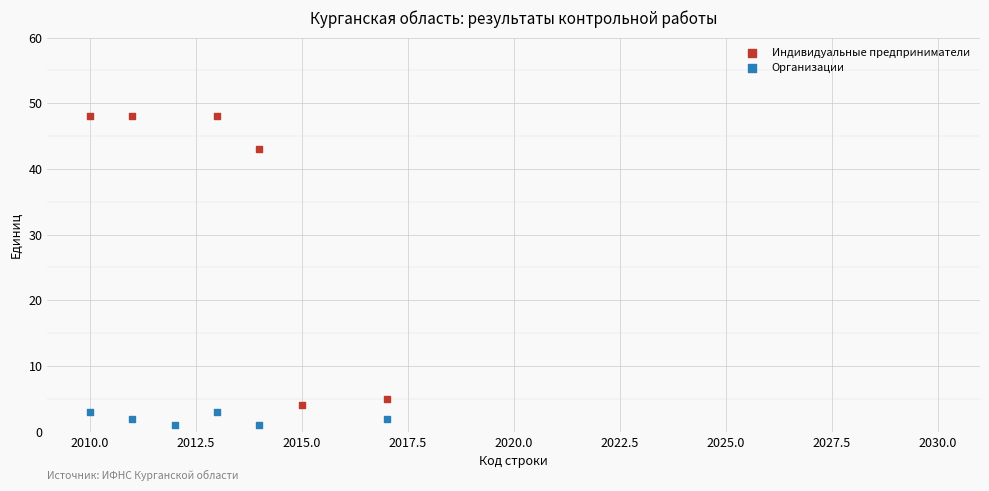

What are all the series names shown in the legend?

Индивидуальные предприниматели, Организации